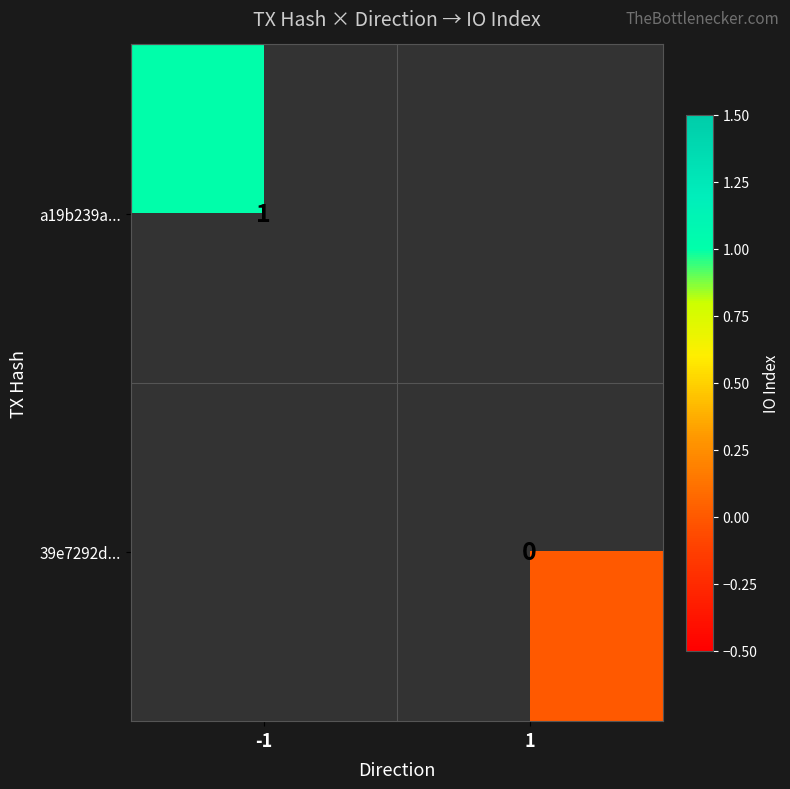

The a19b239a... series shows 1 at -1. True or false?

True